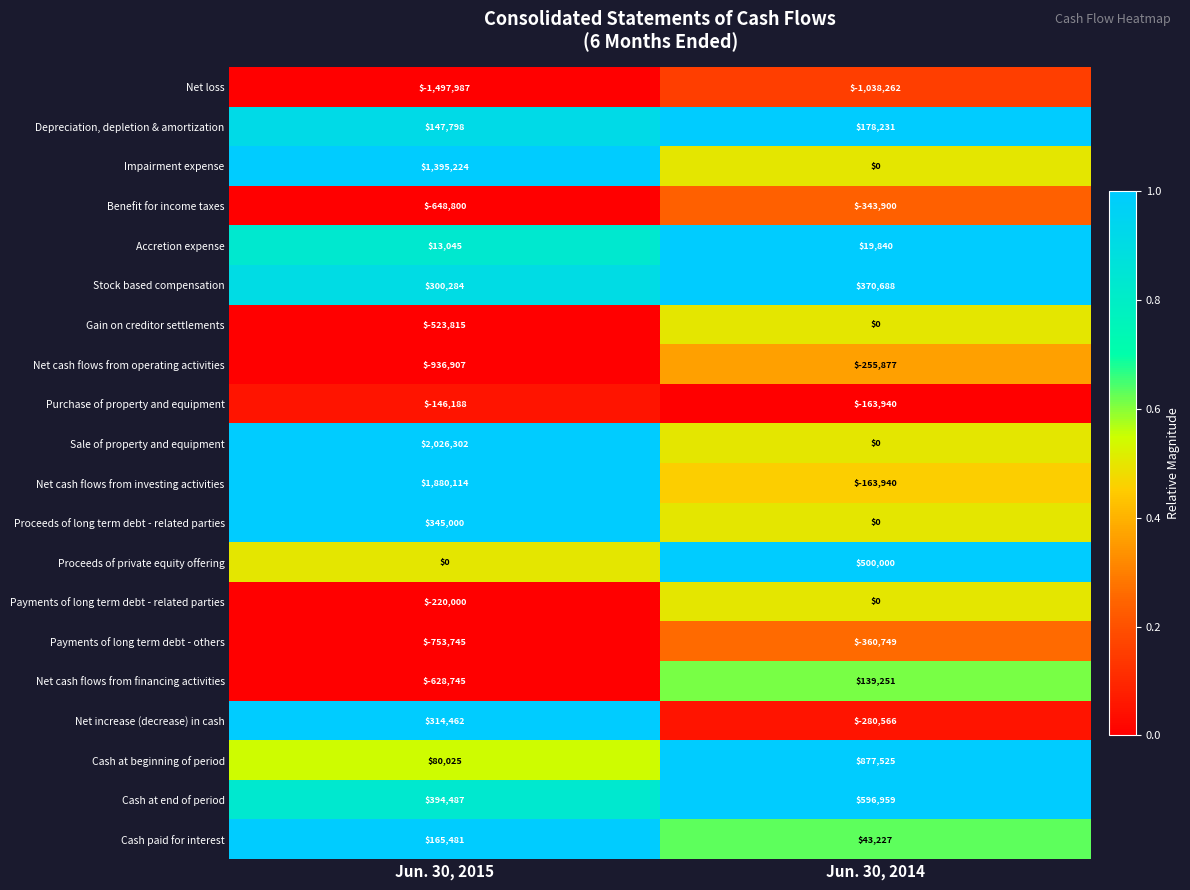

What is the difference between the maximum and minimum values in the Impairment expense series?

1395224